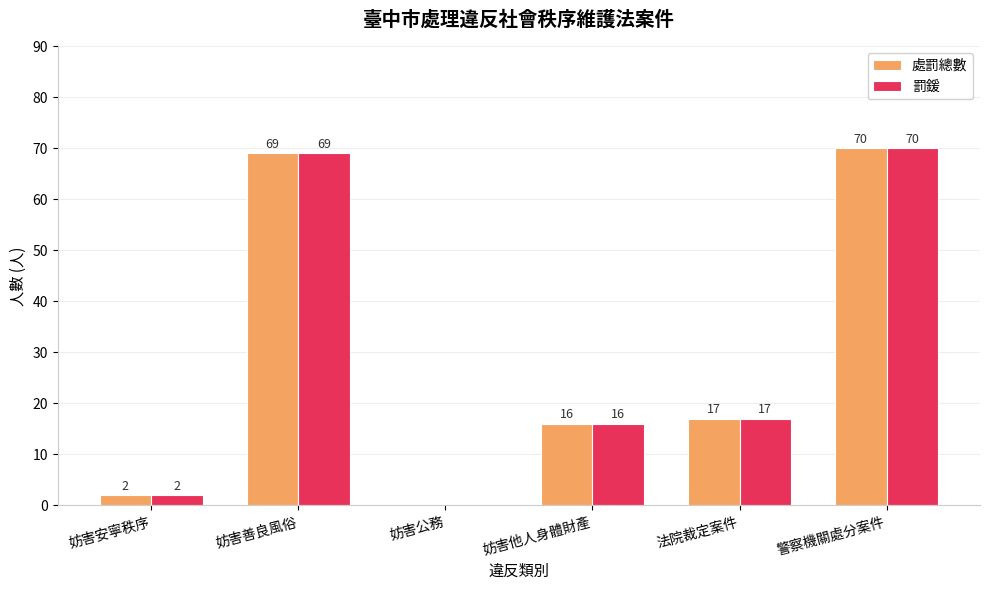

What are all the series names shown in the legend?

處罰總數, 罰鍰